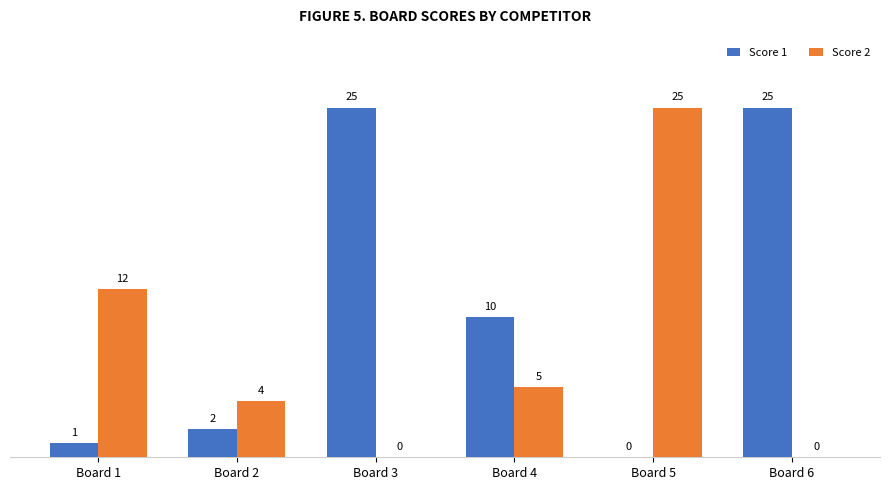

What is the sum of the Score 2 values at Board 2 and Board 4?

9